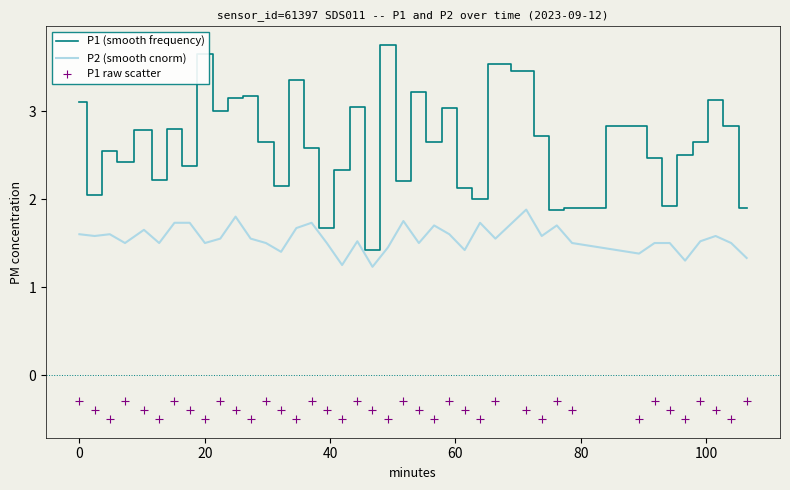

True or false: P2 (smooth cnorm) and P1 (smooth frequency) intersect in this chart.

False